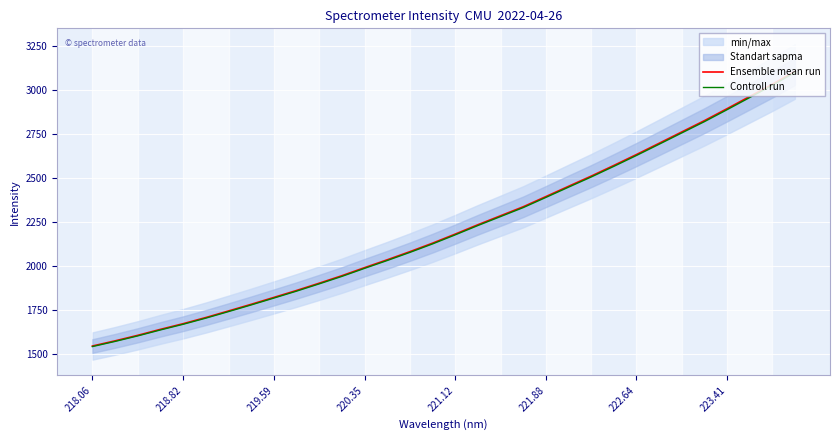

The value of Controll run at 220.35 is 2562.4. True or false?

False